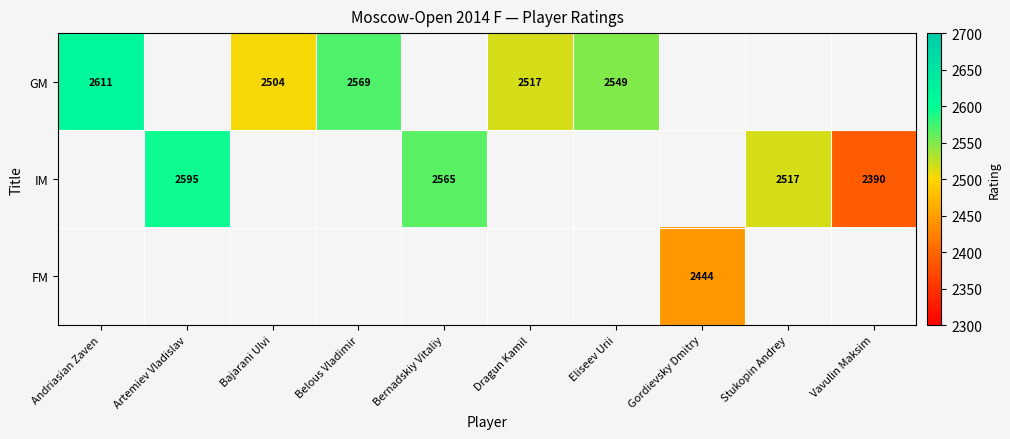

Between Belous Vladimir and Dragun Kamil, which series saw the biggest shift?

GM